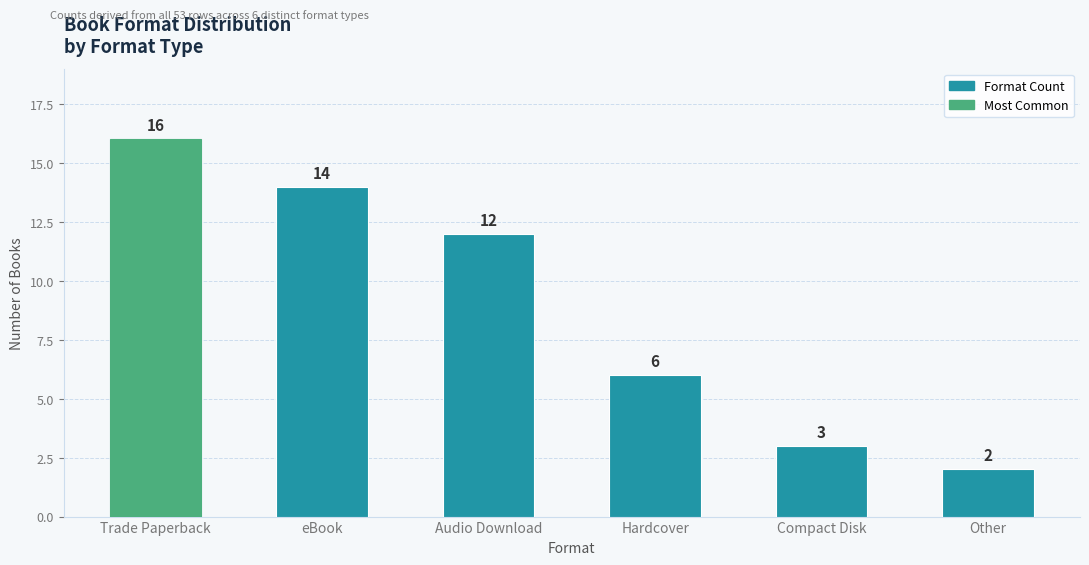

What is the label of the 2nd bar from the left?

eBook